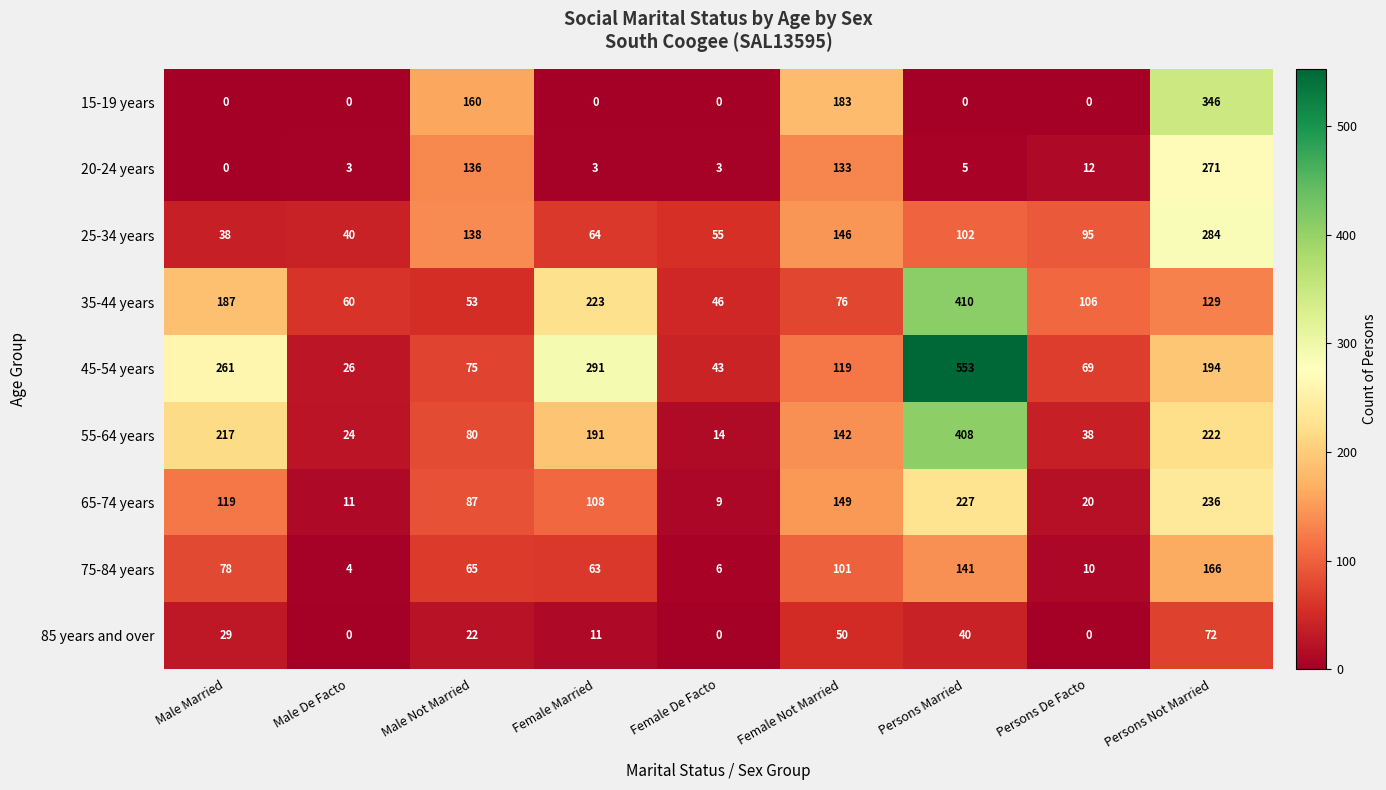

What is the greatest value displayed?

553